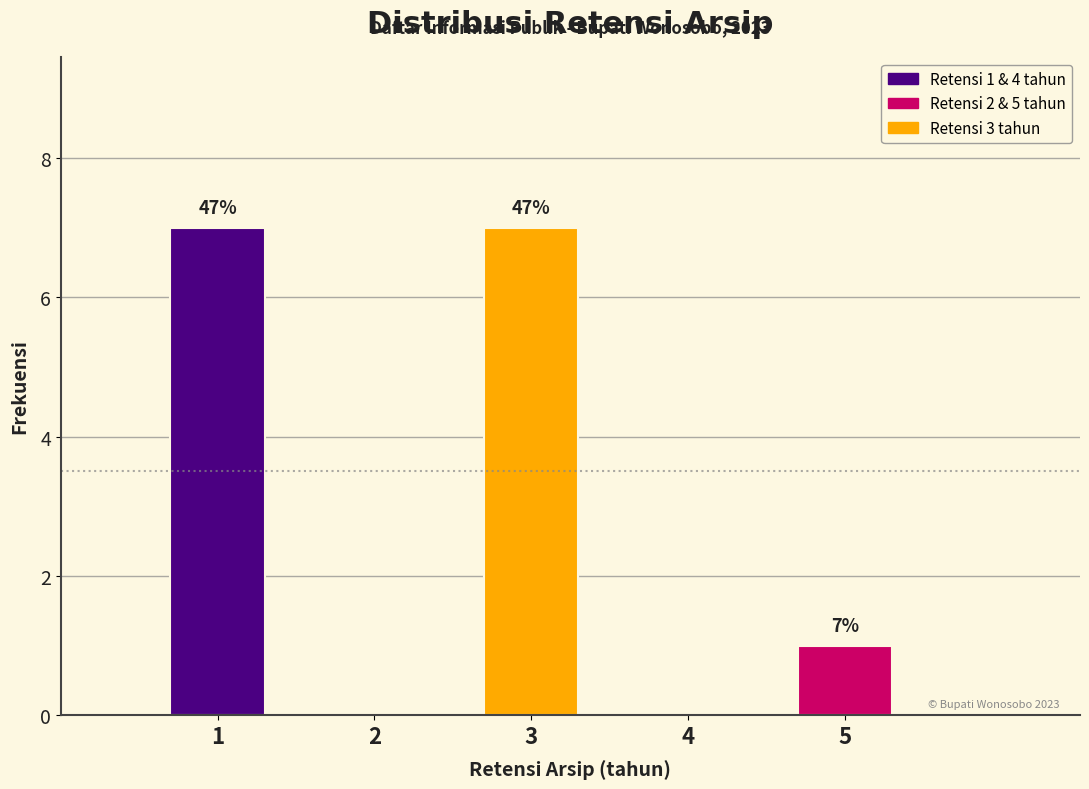

Are the bars horizontal?

No